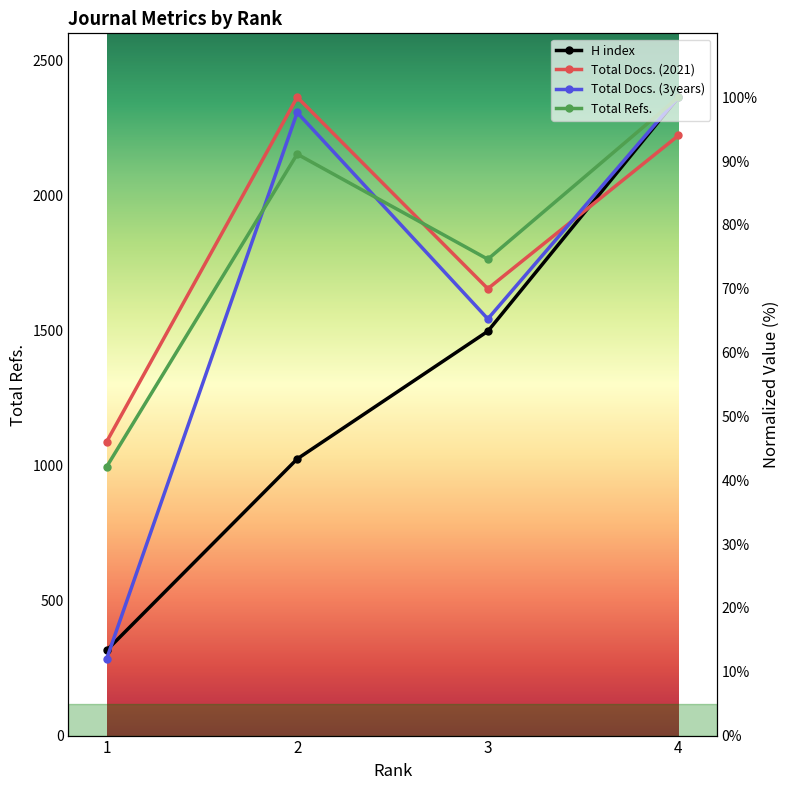

True or false: Total Docs. (2021) has a value of 39.0 at 4.

False